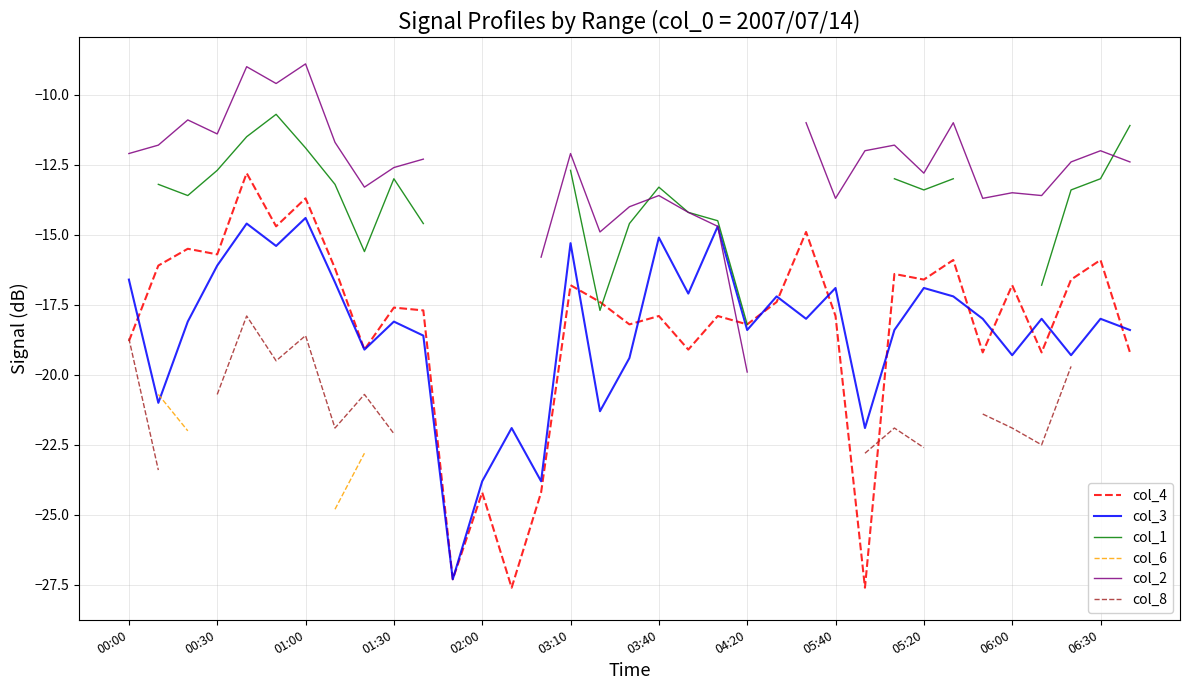

The value of col_3 at 06:30 is -18.0. True or false?

True